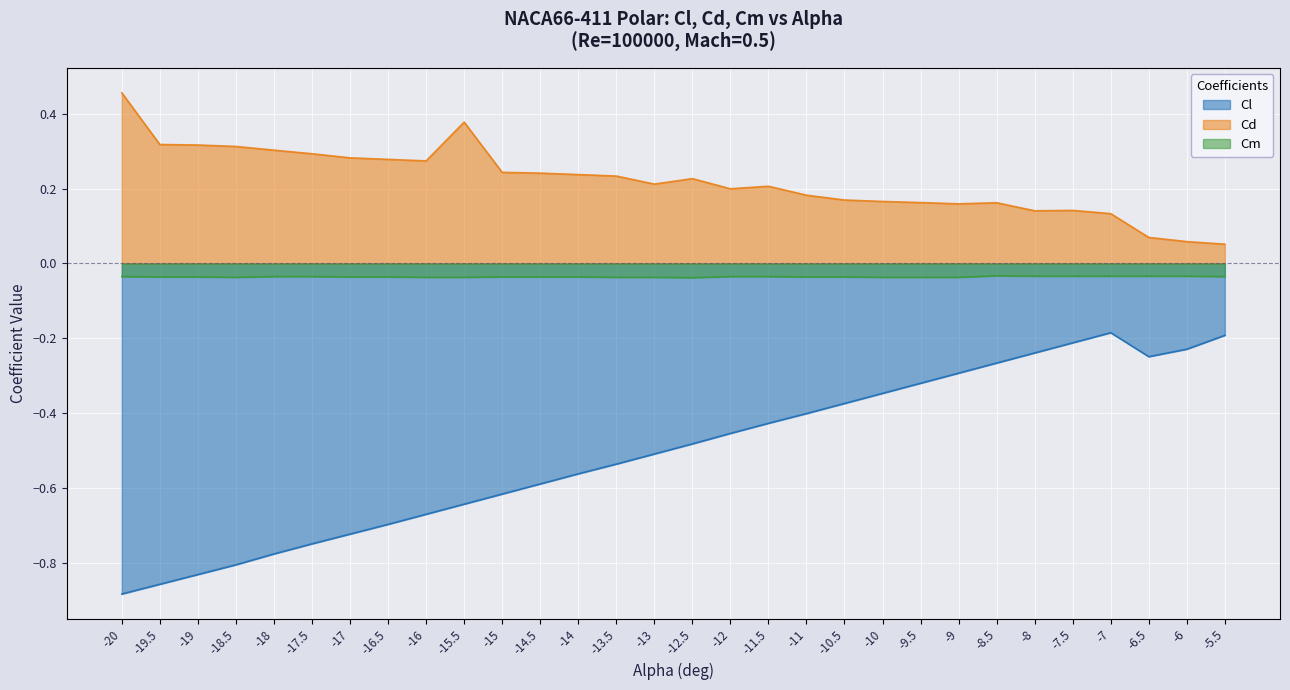

List the series in order of their overall mean, highest first.

Cd, Cm, Cl